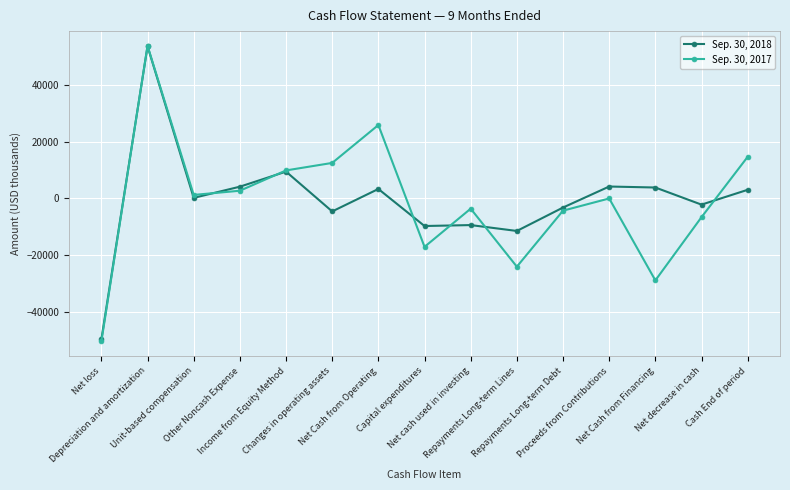

How many data points does each series have?

15